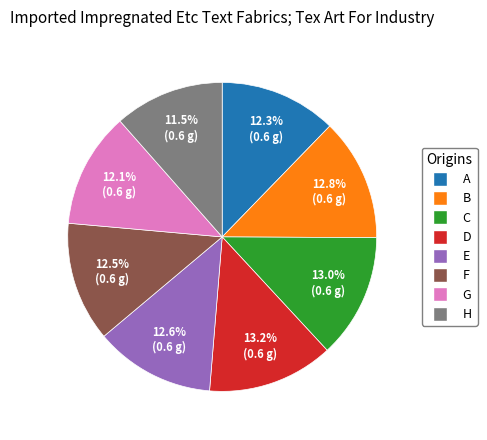

To the nearest percent, what percentage of the pie is D?

13%